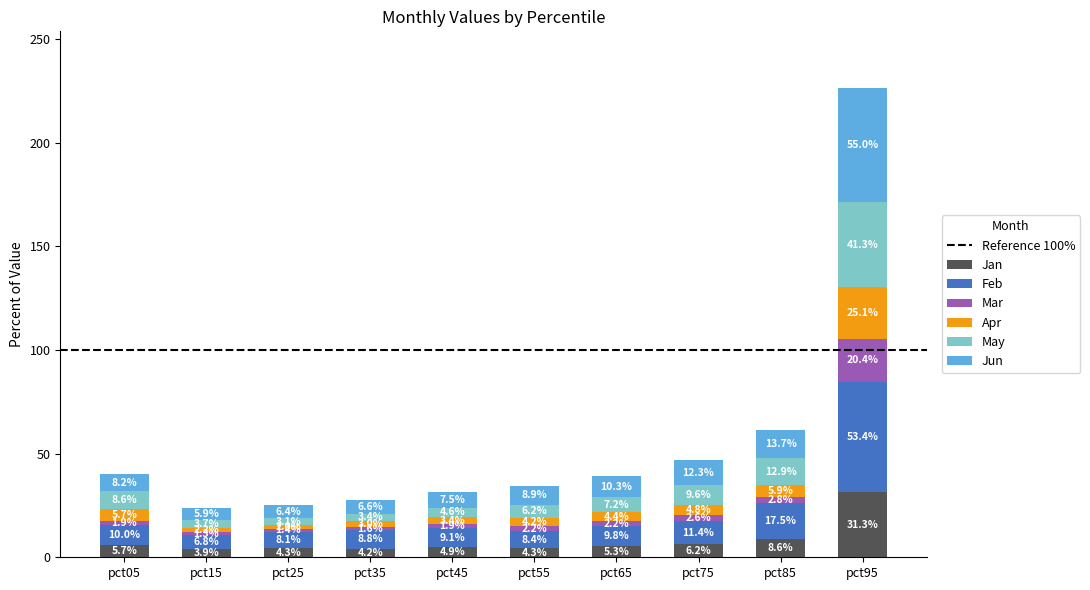

At which label is Jan closest to 17?

pct85